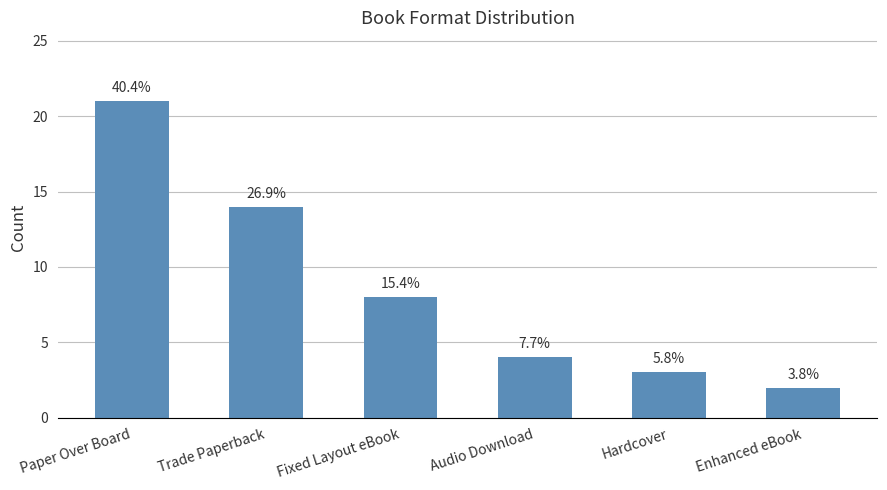

Rank the categories by value from lowest to highest.

Enhanced eBook, Hardcover, Audio Download, Fixed Layout eBook, Trade Paperback, Paper Over Board